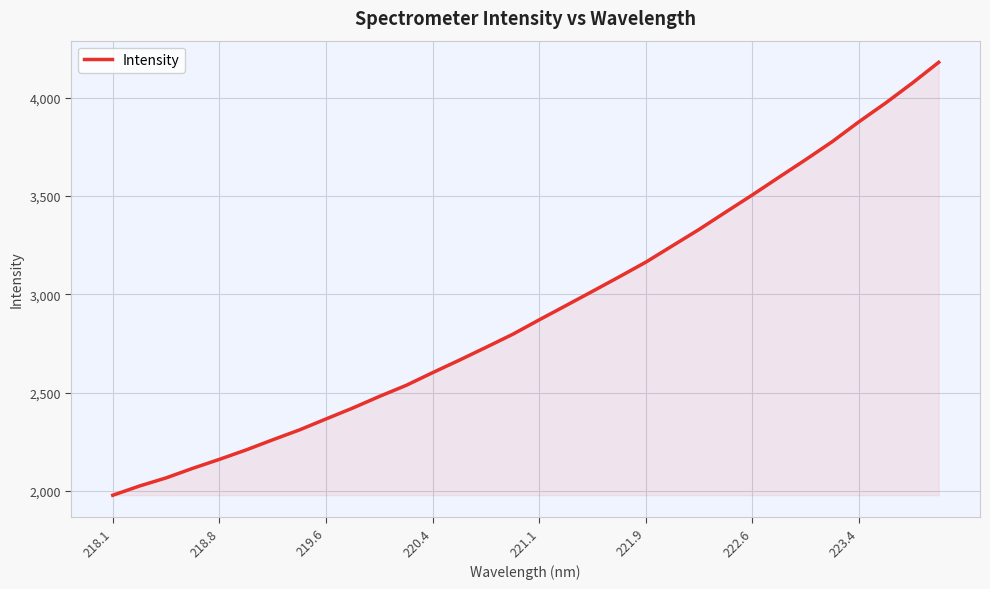

What is the difference between the maximum and second lowest values?

2155.5